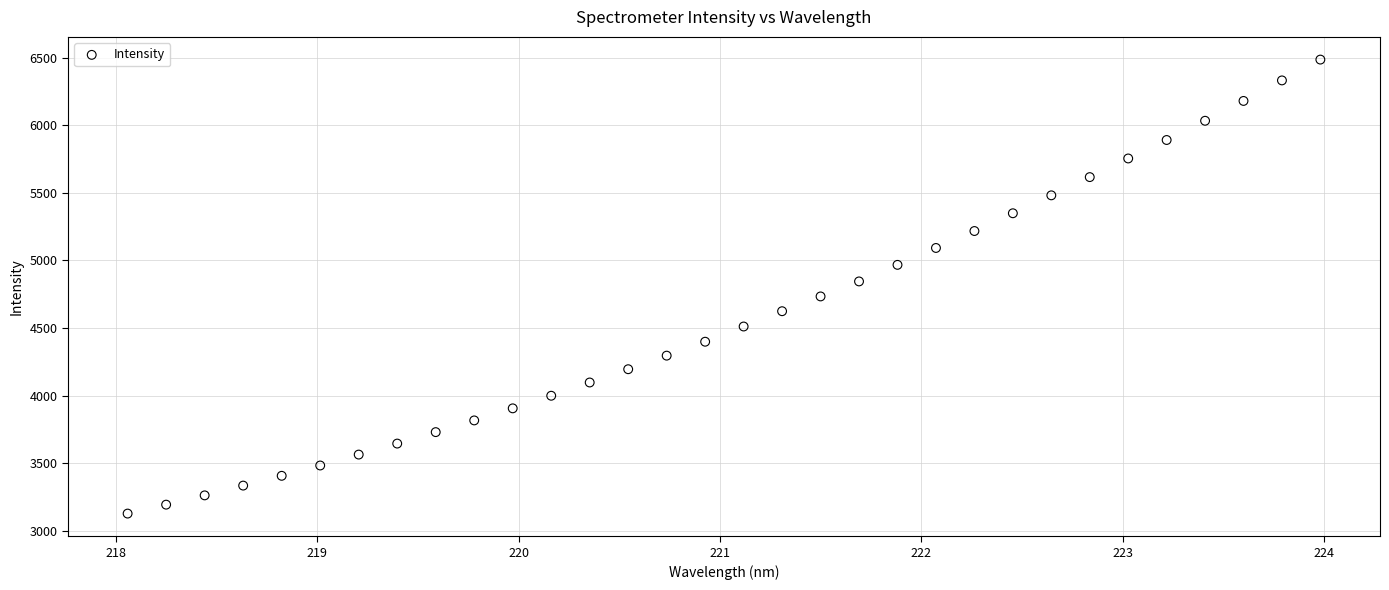

What is the range of Y values (max minus min)?

3359.9